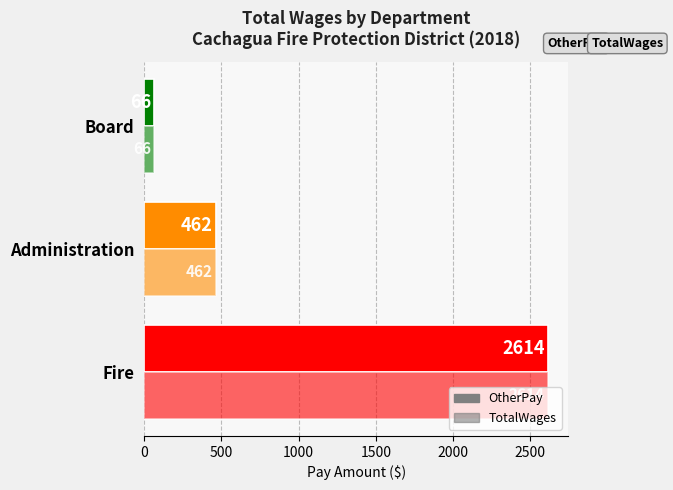

Reading left to right, extract all data points from this chart.

OtherPay: 2614	462	66
TotalWages: 2614	462	66